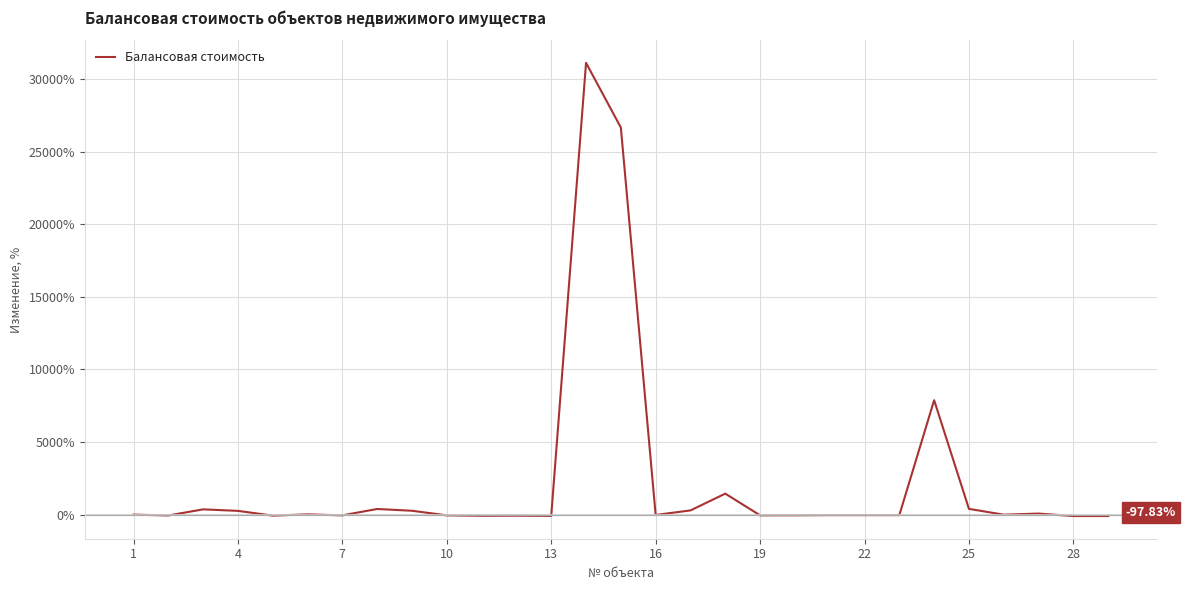

What is the difference between the maximum and minimum values?

31213.9